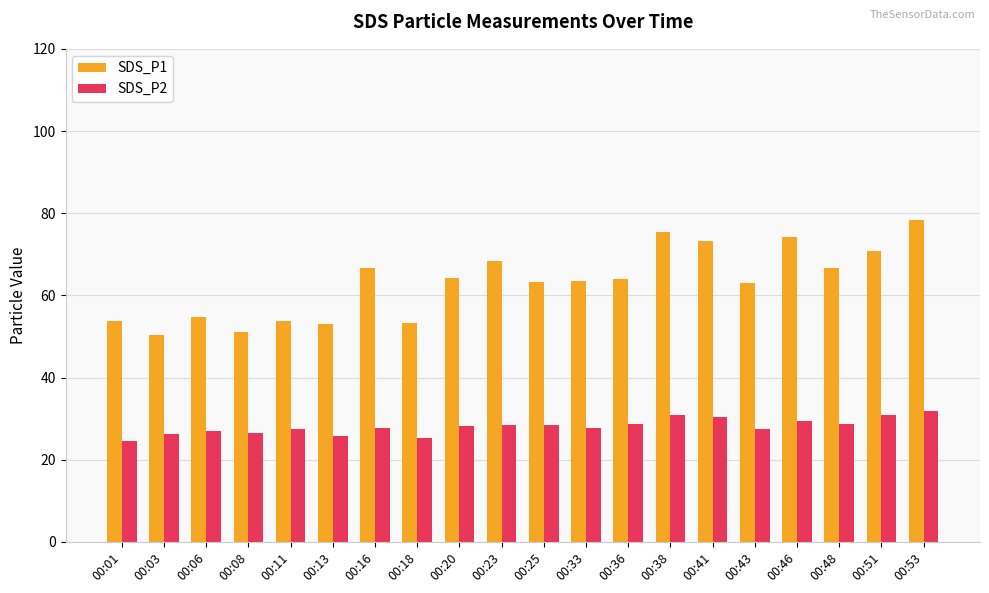

At which category is the sum across all series the highest?

00:53